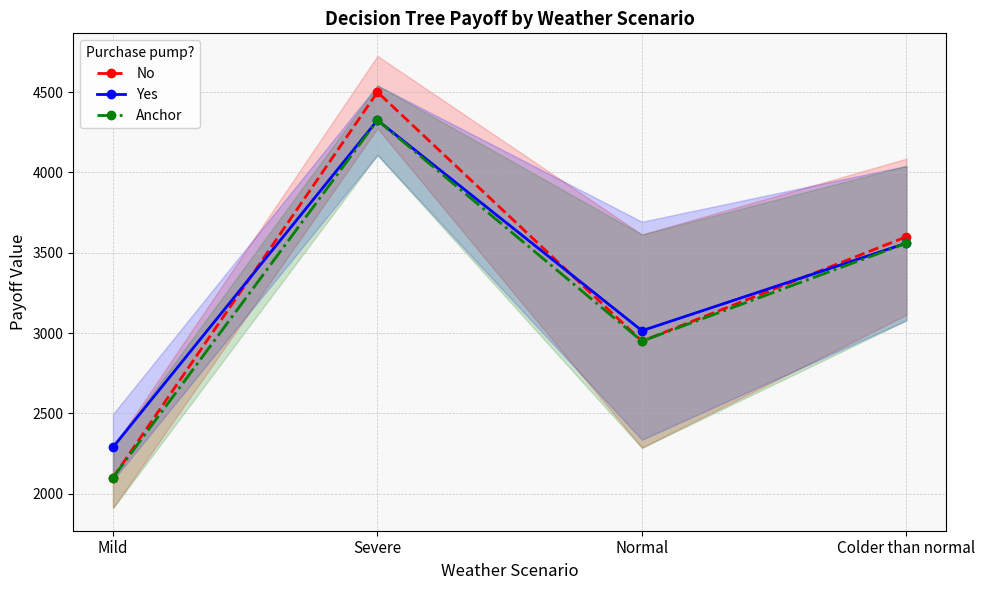

What is the value of the No point at the 2nd from the left?

4500